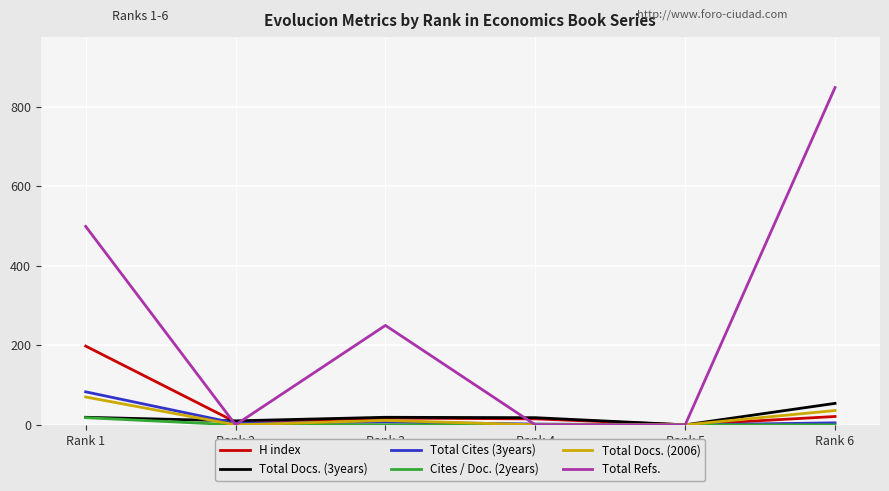

The value of Total Docs. (3years) at Rank 5 is 0. True or false?

True